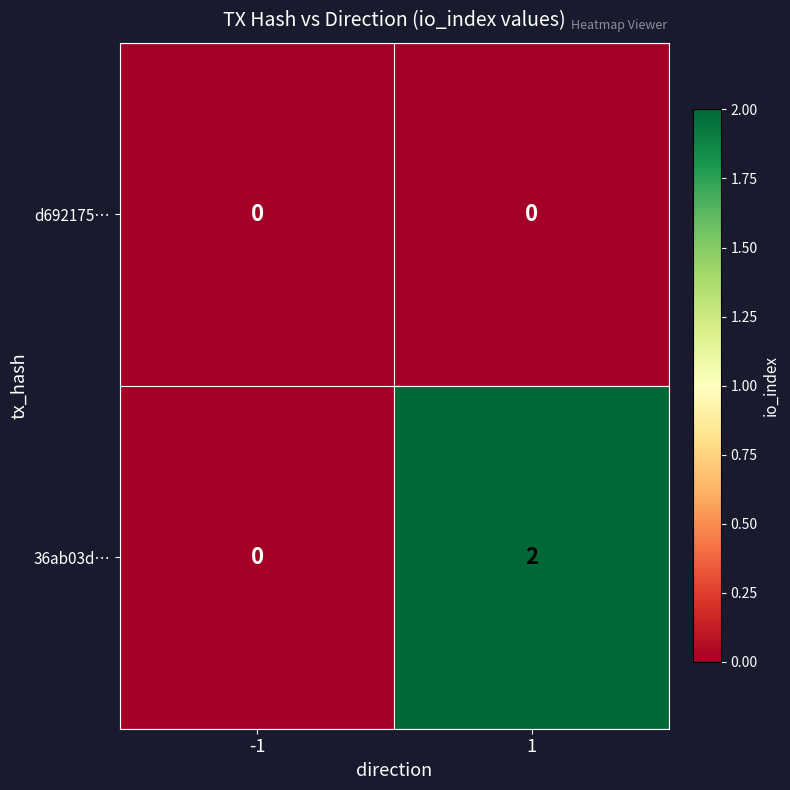

List the series in order of their overall mean, lowest first.

d692175…, 36ab03d…